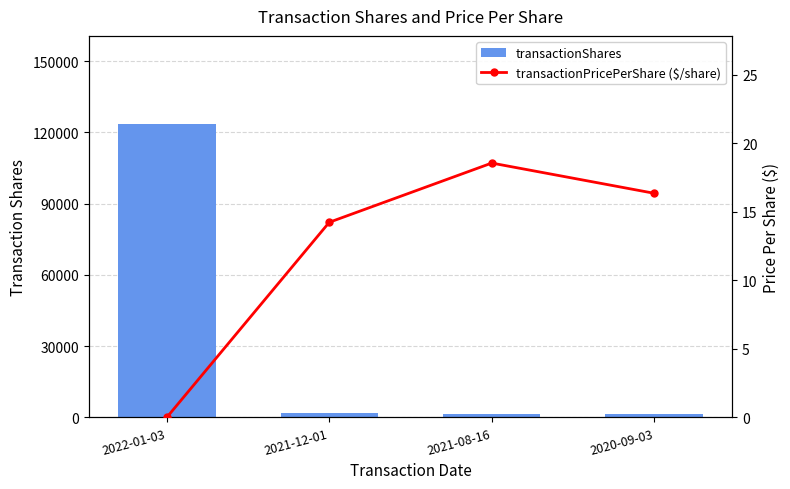

What are all the series names shown in the legend?

transactionShares, transactionPricePerShare ($/share)